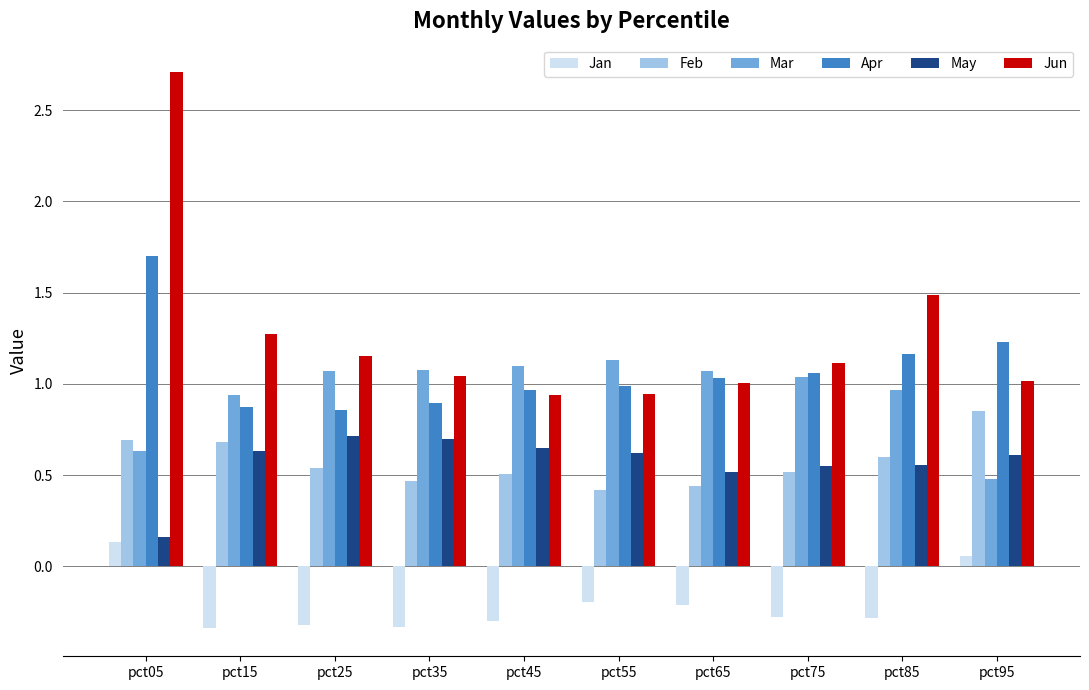

What is the difference between the maximum and minimum values in the Jun series?

1.8